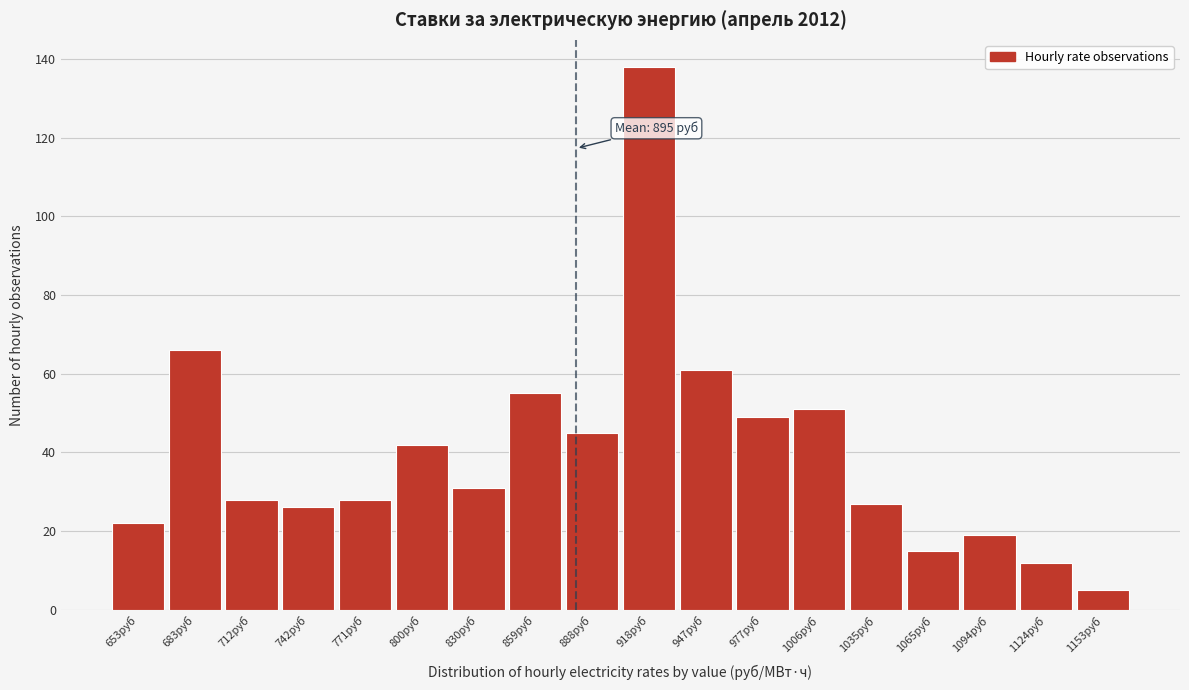

Reading left to right, transcribe all the data shown in this chart.

653руб=22	683руб=66	712руб=28	742руб=26	771руб=28	800руб=42	830руб=31	859руб=55	888руб=45	918руб=138	947руб=61	977руб=49	1006руб=51	1035руб=27	1065руб=15	1094руб=19	1124руб=12	1153руб=5